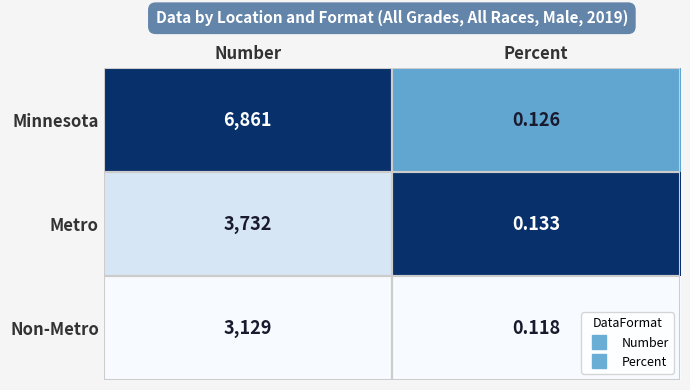

How many distinct data groups are displayed?

3